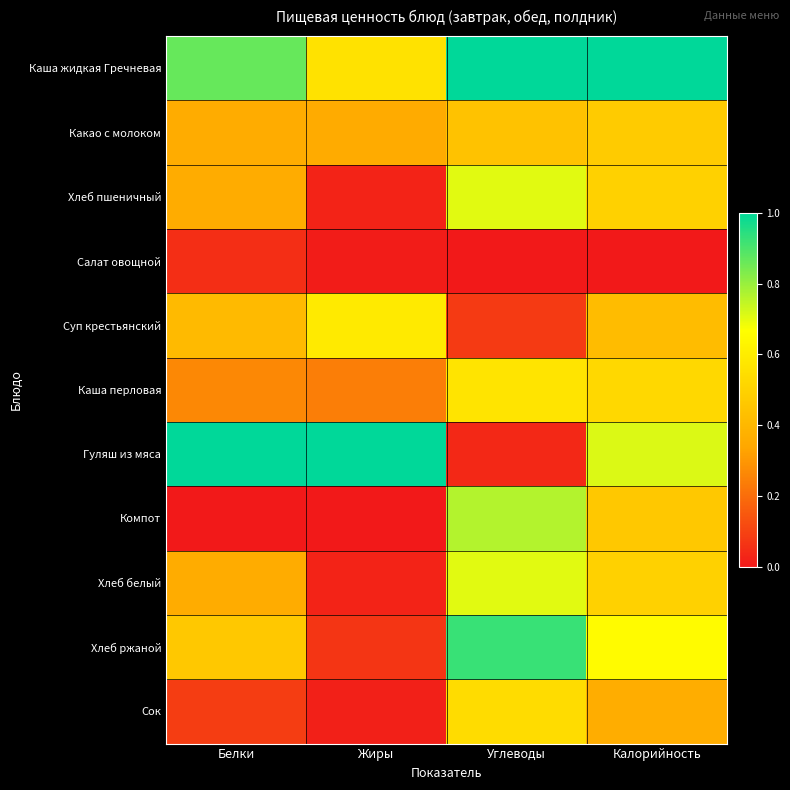

Rank the series by their maximum value, from lowest to highest.

Салат овощной, Какао с молоком, Сок, Каша перловая, Суп крестьянский, Хлеб пшеничный, Хлеб белый, Компот, Хлеб ржаной, Каша жидкая Гречневая, Гуляш из мяса